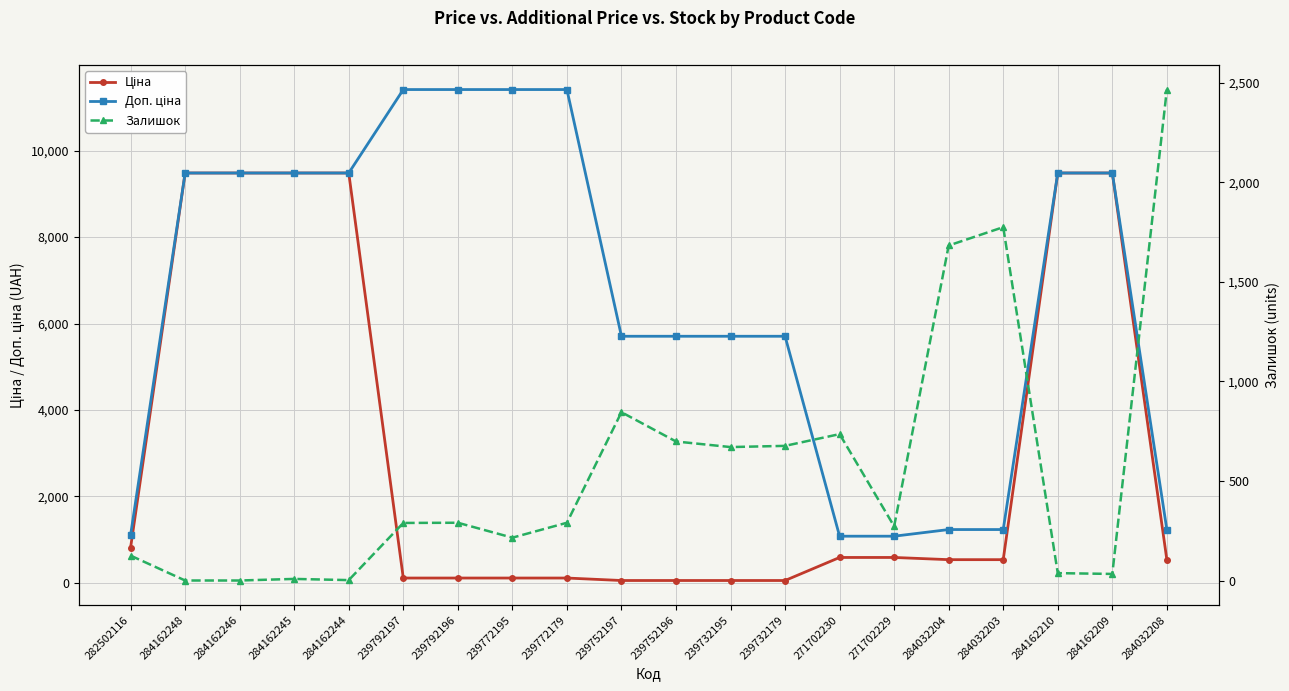

What are all the series names shown in the legend?

Ціна, Доп. ціна, Залишок